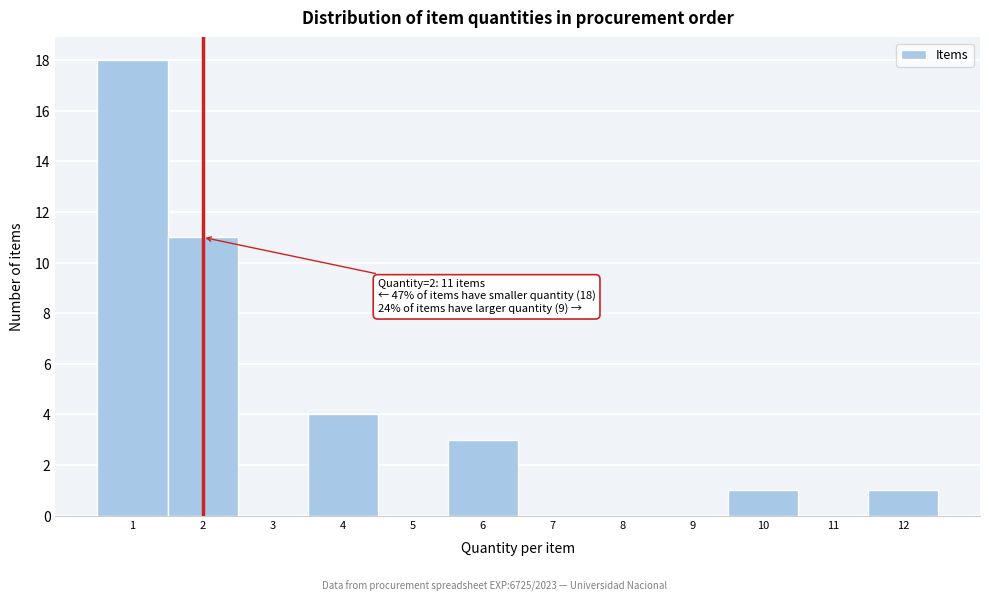

Over which range of the x-axis is the bar tallest?

0.5 to 1.5